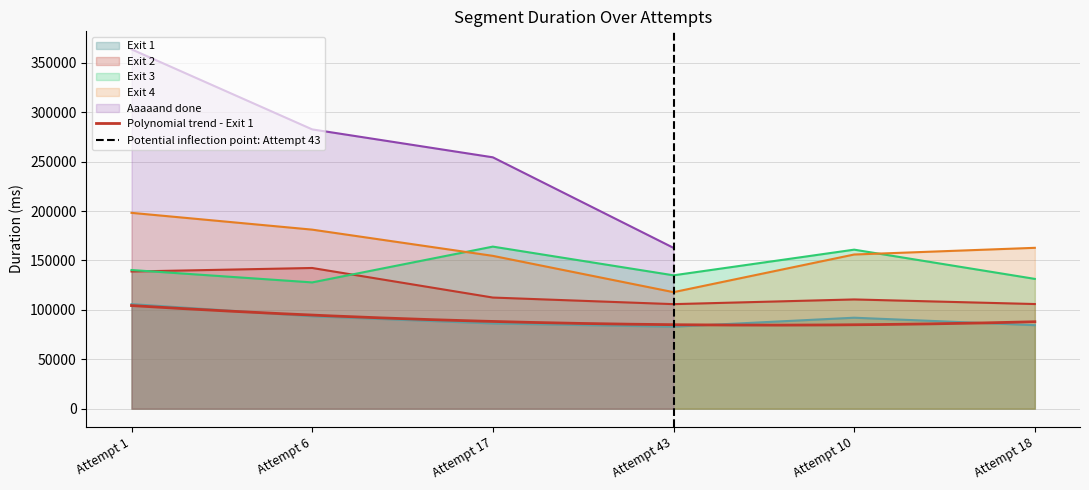

What is the sum of the Exit 4 values at Attempt 10 and Attempt 6?

337224